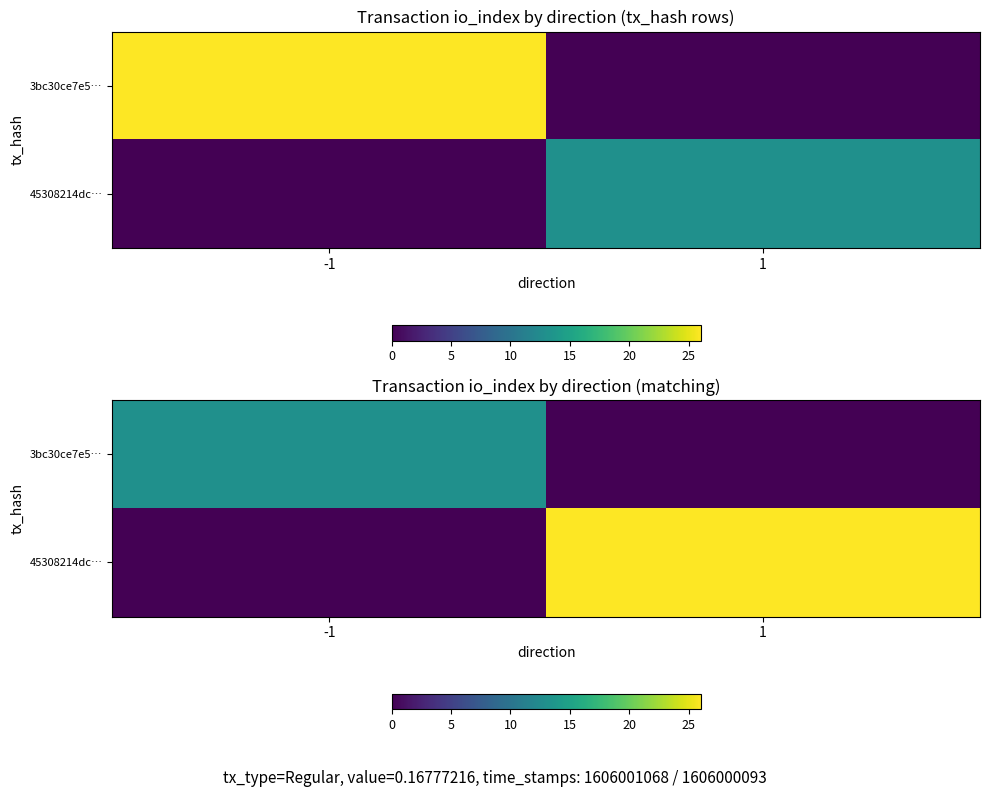

At 1, list the series in order from smallest to largest.

3bc30ce7e5…, 45308214dc…